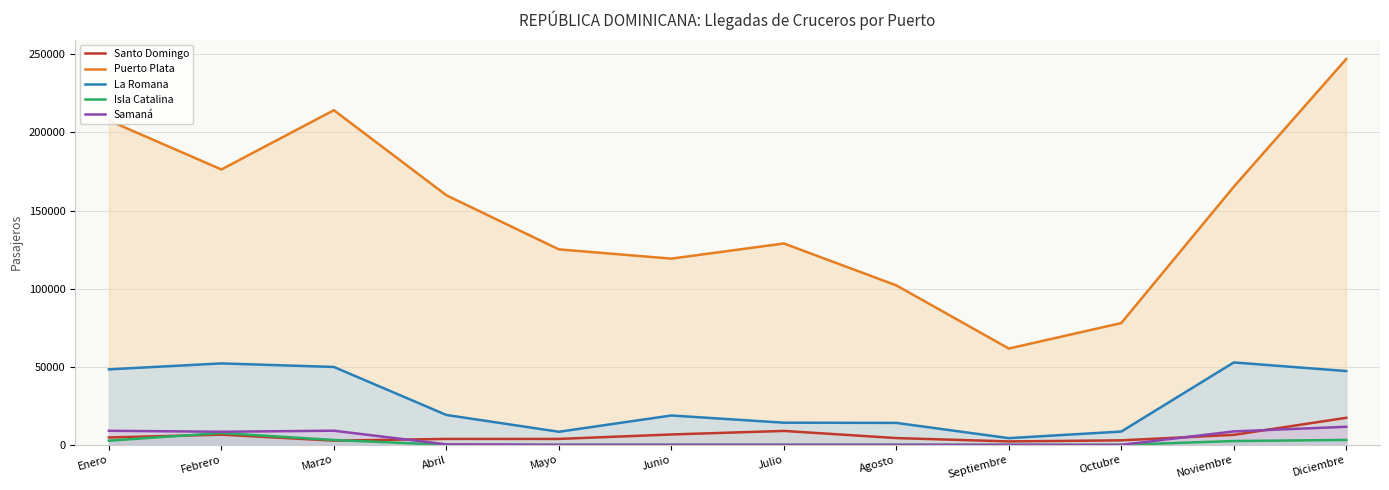

Which series has the largest total across all categories?

Puerto Plata